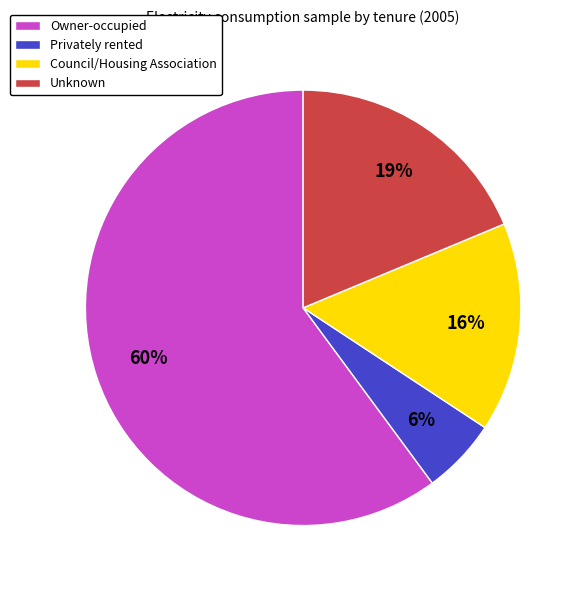

To the nearest percent, what is the difference between the Unknown and Privately rented slice percentages?

13%